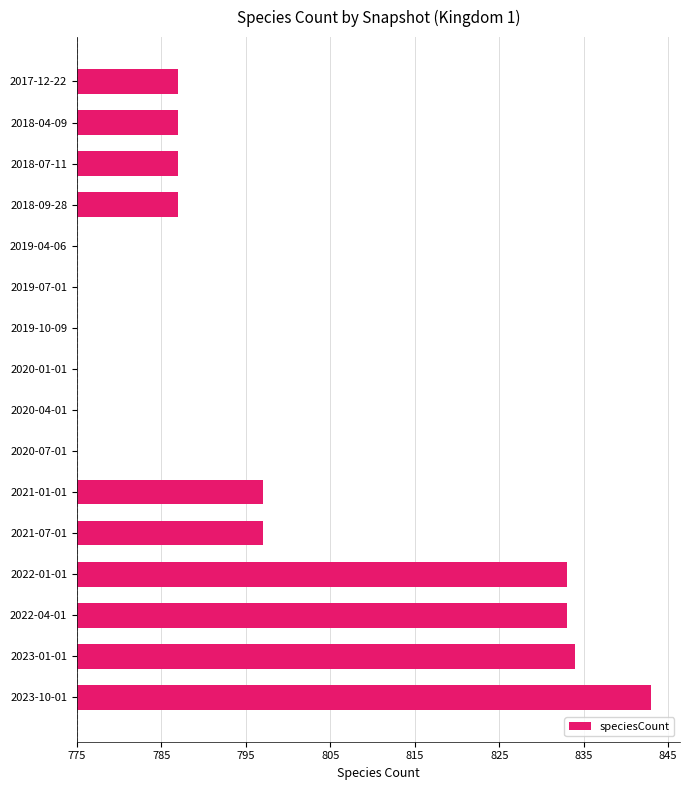

How many bars are there in total?

16